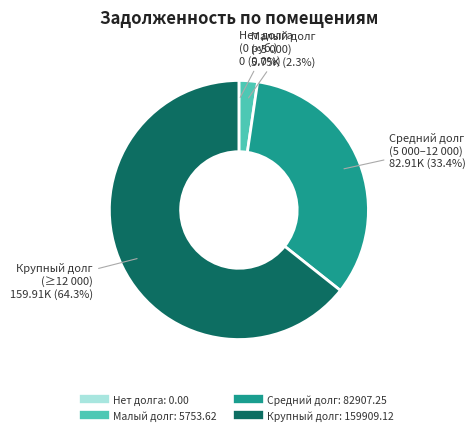

Is there a majority slice in this chart?

Yes